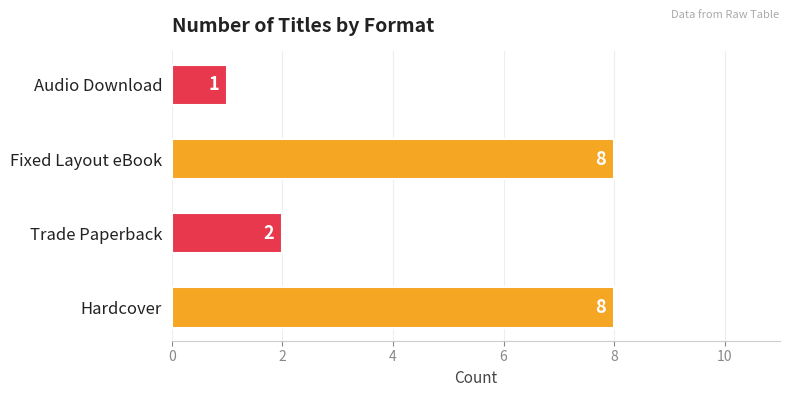

Reading bottom to top, extract all data points from this chart.

8	2	8	1